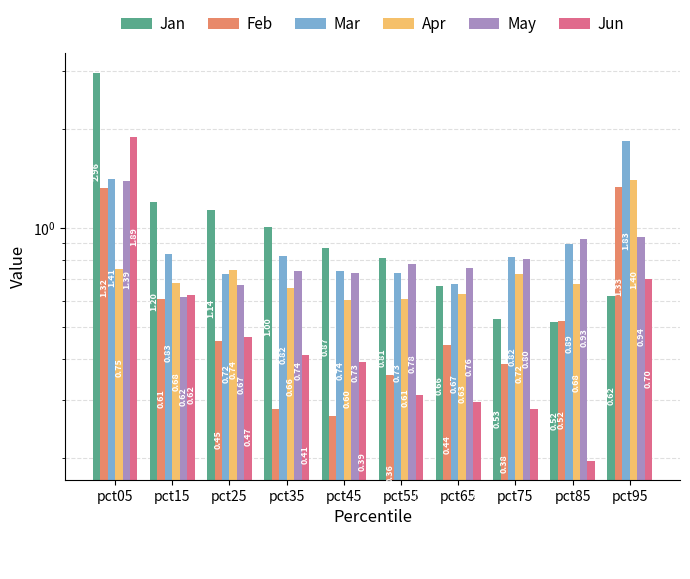

Which series changed the most between pct25 and pct65?

Jan